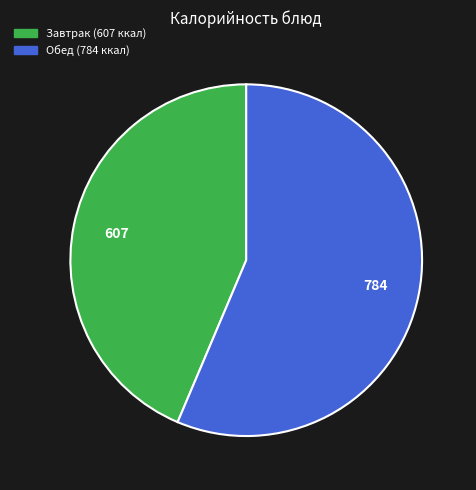

Is there any slice that represents more than half of the pie?

Yes